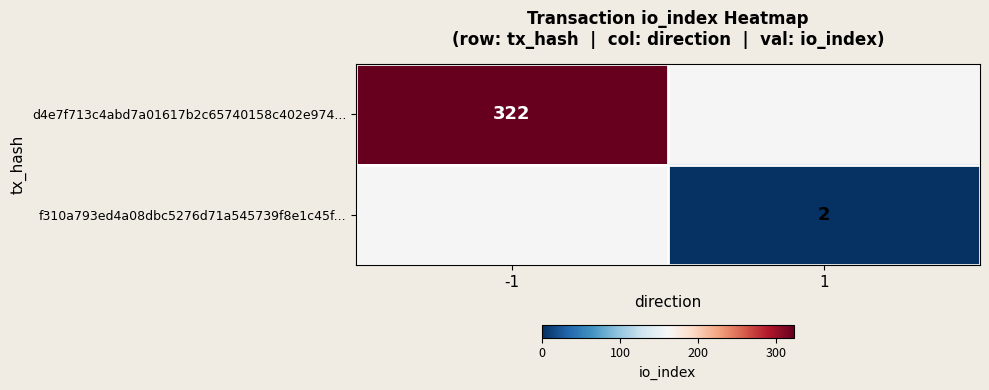

Is it true that d4e7f713c4abd7a01617b2c65740158c402e974... equals 495 at -1?

False